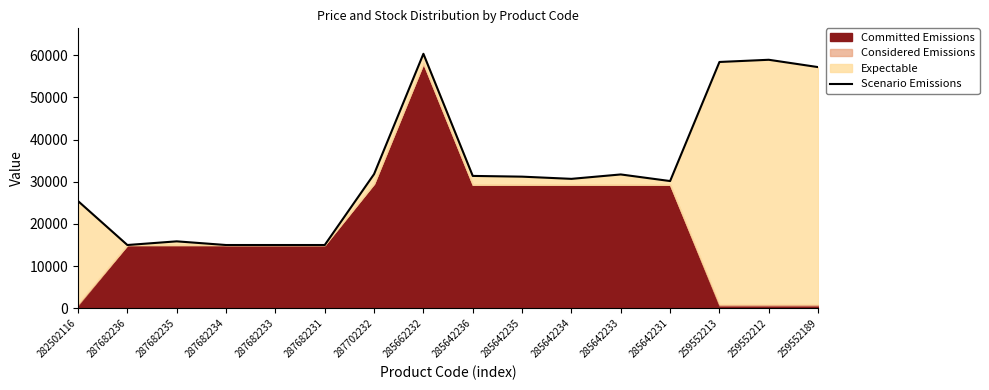

What value does the data have at 287682236?

15019.2